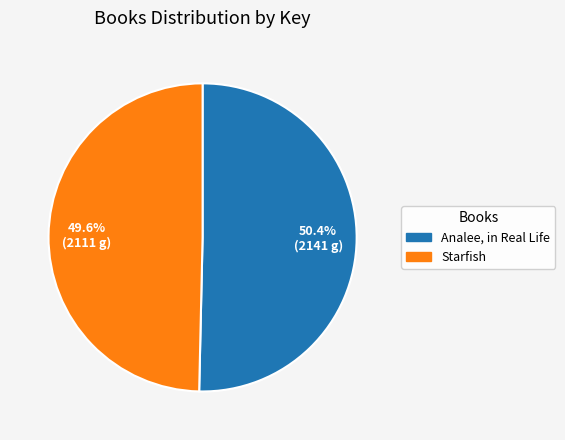

What percentage is NOT represented by Starfish?

50.4%